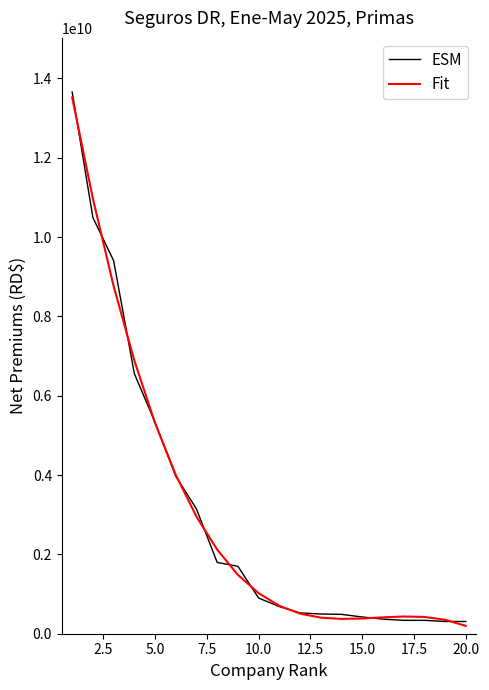

Which series has the largest range (max minus min)?

ESM